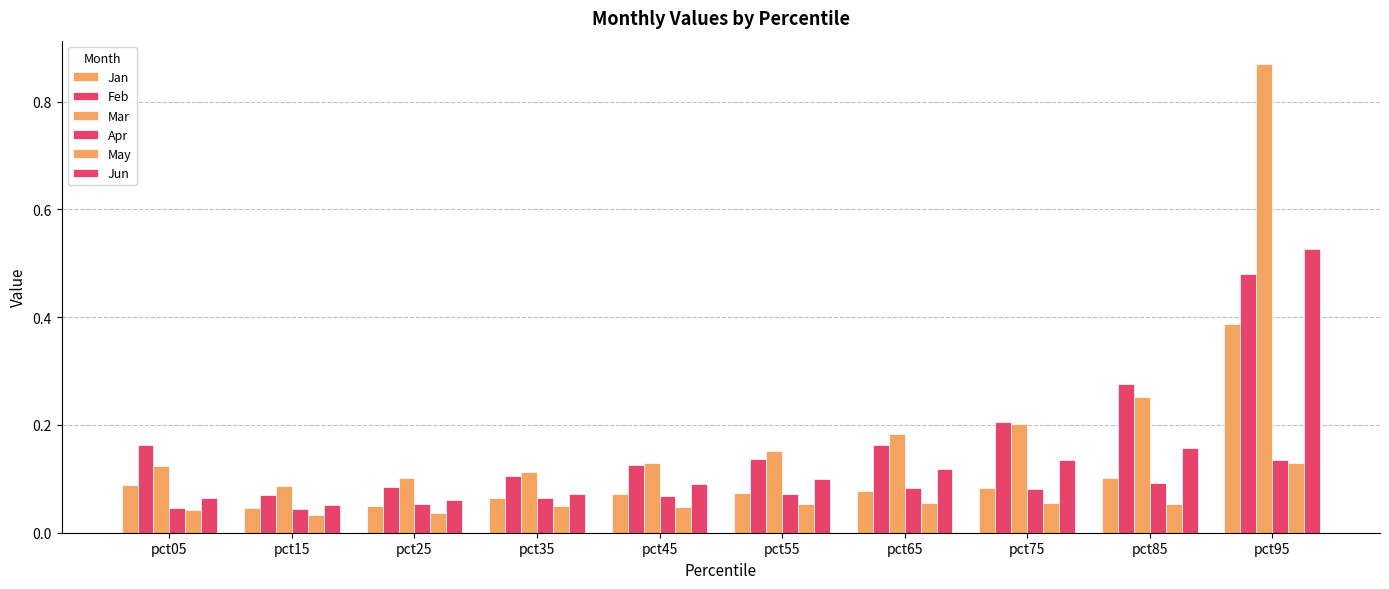

How many bars are there in each group?

6